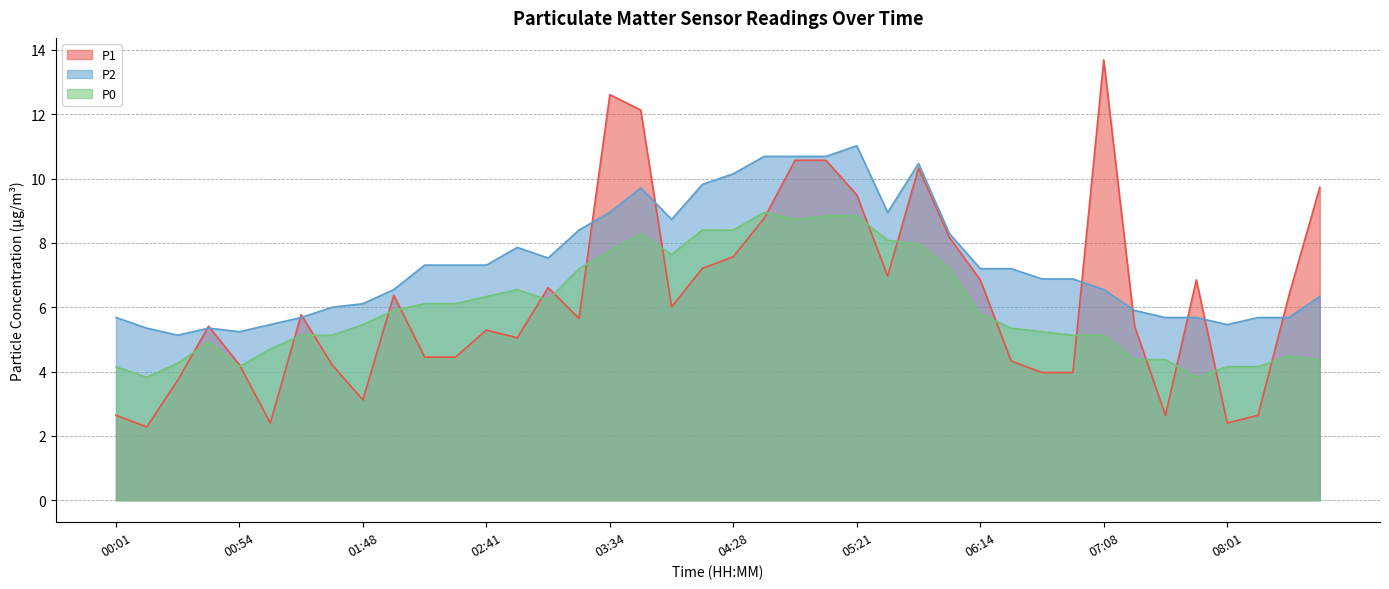

Which has a higher value, 02:01 or 05:21?

05:21